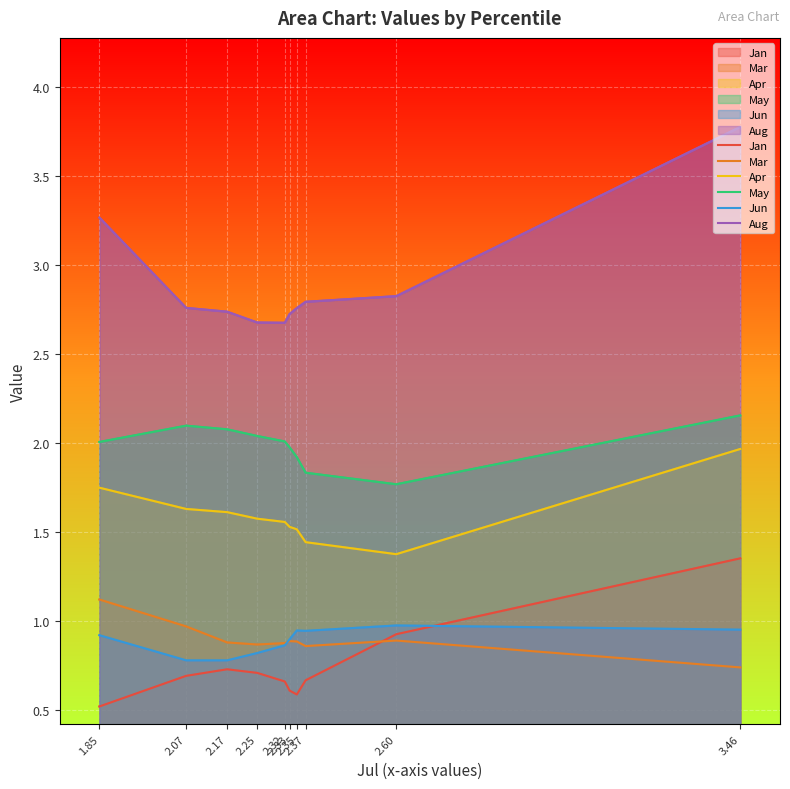

Is it true that Mar equals 0.9 at 2.17?

True